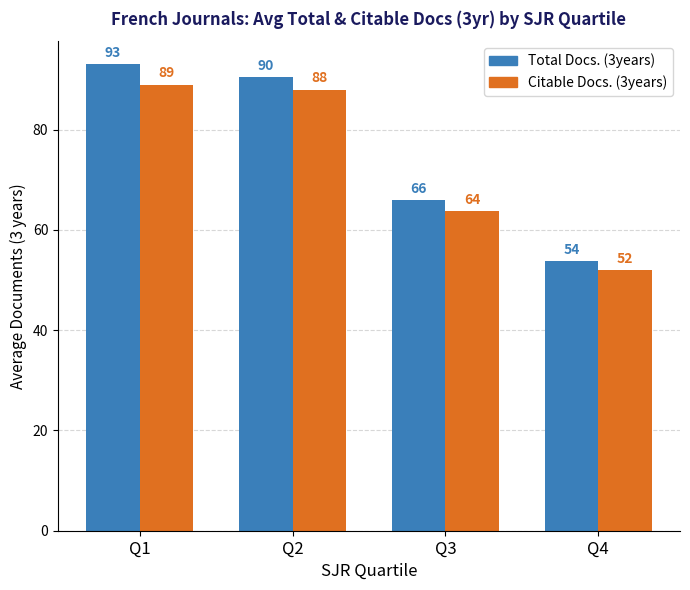

At which label does Citable Docs. (3years) reach its minimum?

Q4